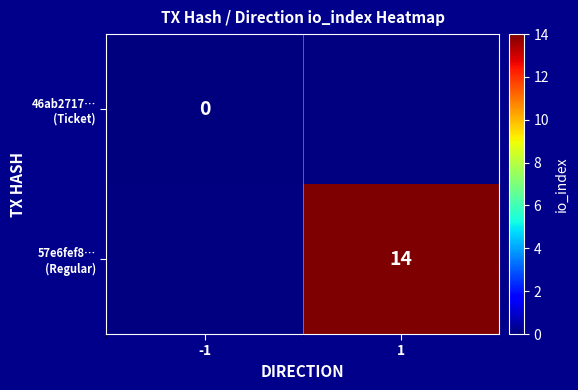

Is it true that 57e6fef8… (Regular) equals 4.8 at 1?

False